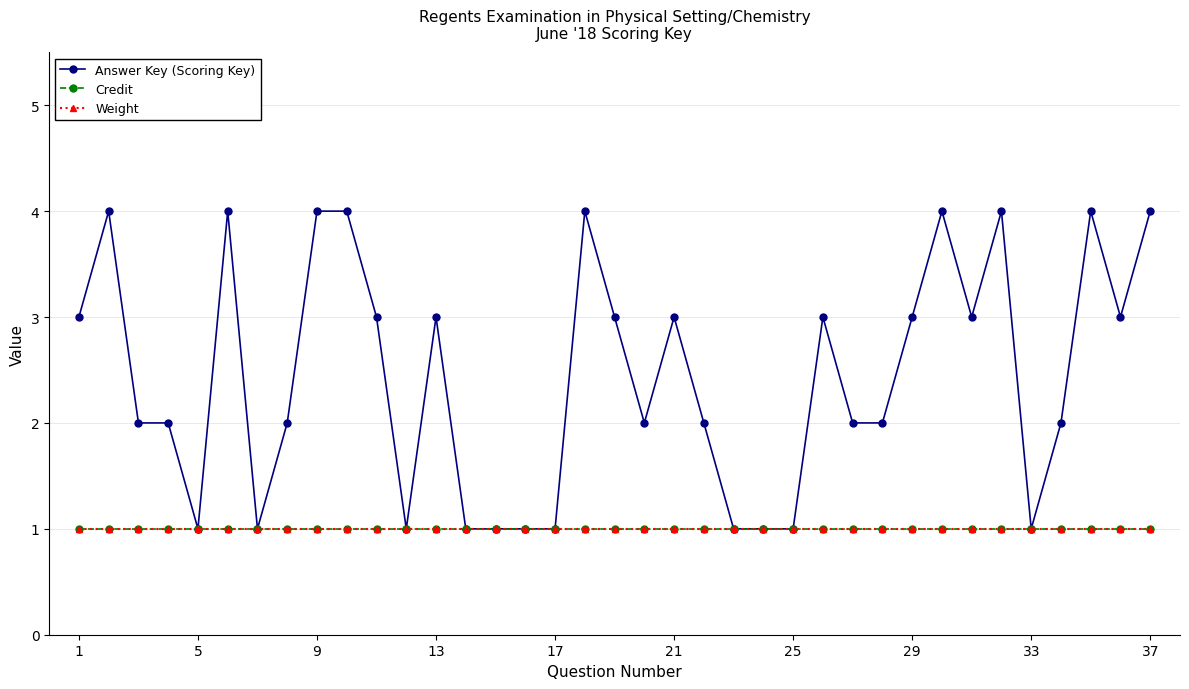

Is this an area chart (filled region under the line)?

No